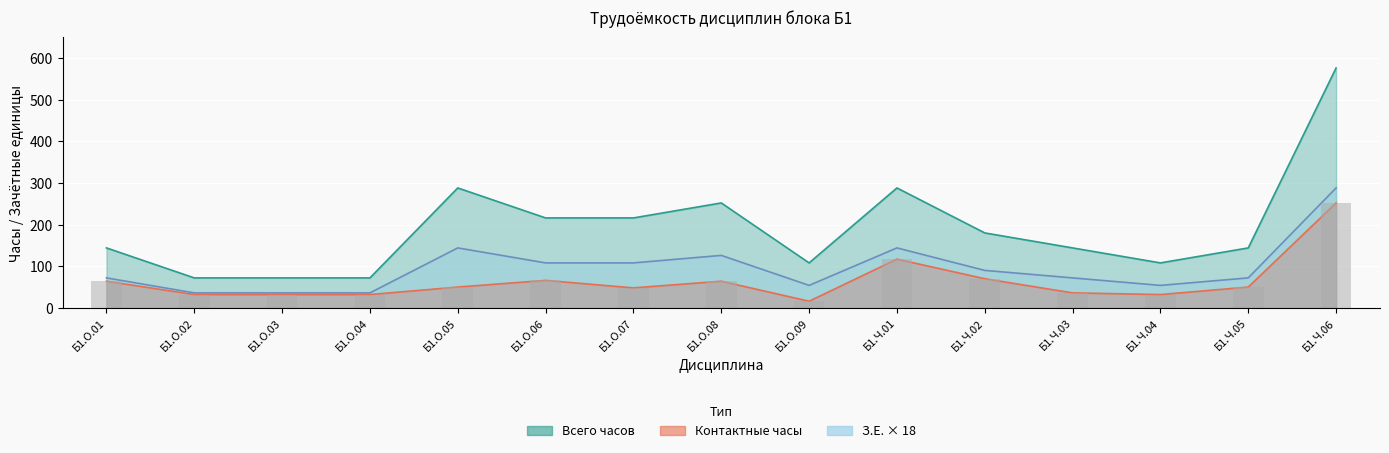

What is the label of the 2nd bar from the right?

Б1.Ч.05